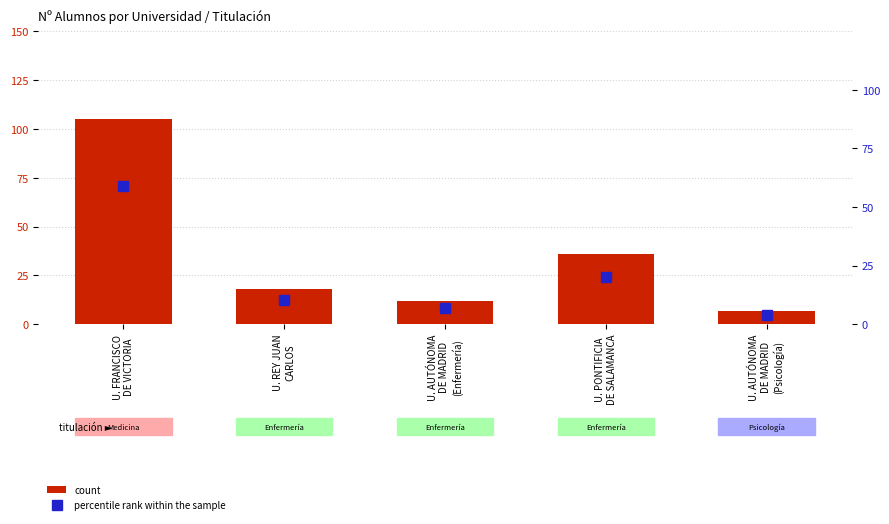

What is the maximum value shown in the chart?

105.0